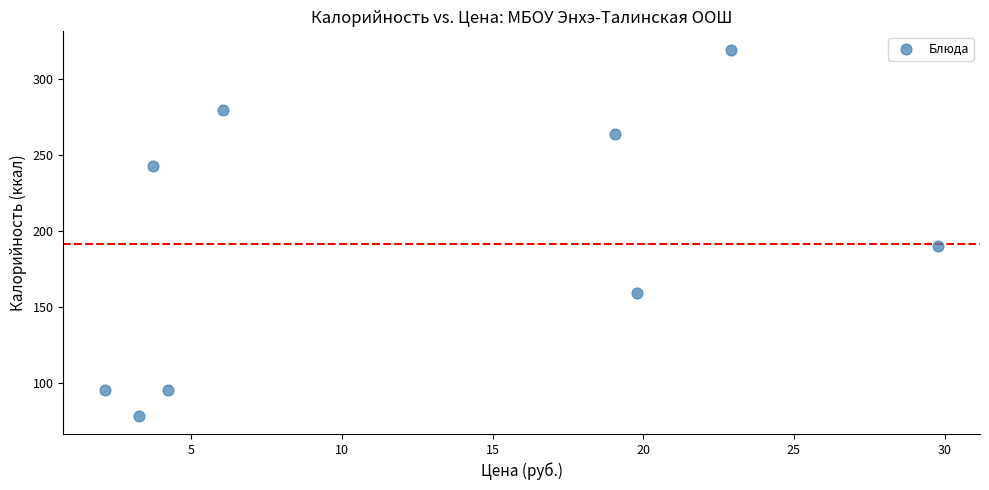

What Y value in the scatter plot is closest to 198?

190.0